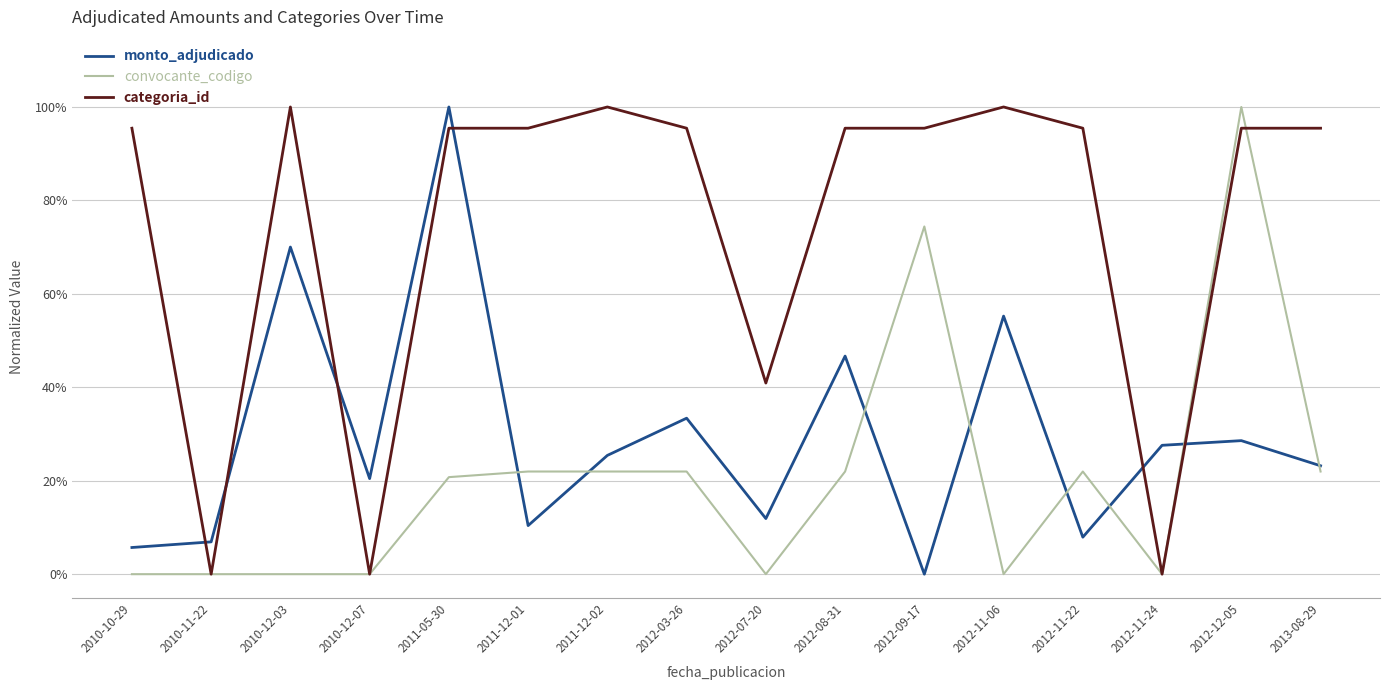

At which label does categoria_id reach its minimum?

2010-11-22